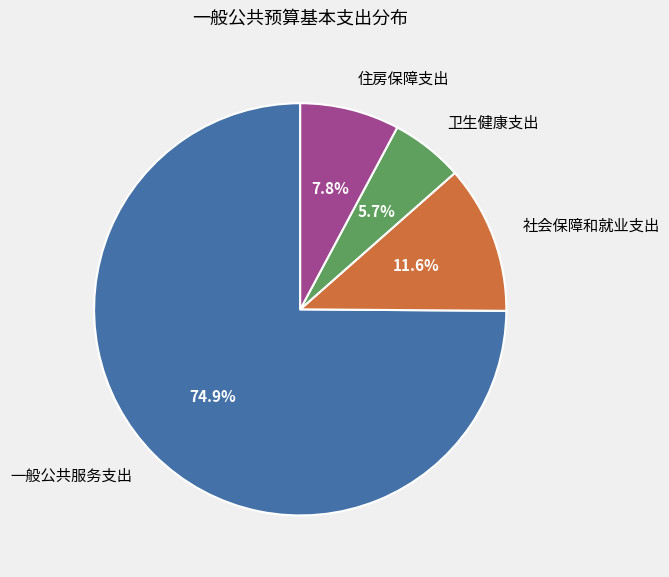

Rank the categories by value from lowest to highest.

卫生健康支出, 住房保障支出, 社会保障和就业支出, 一般公共服务支出